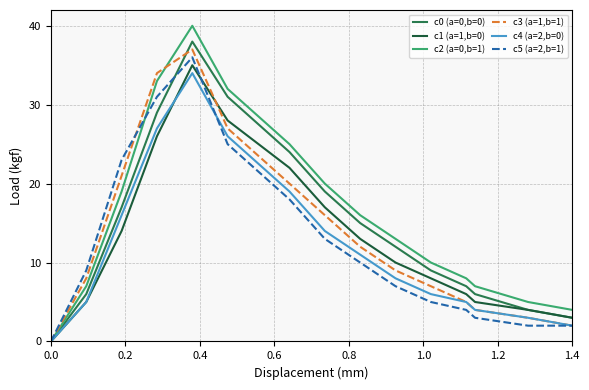

Which series has the largest range (max minus min)?

c2 (a=0,b=1)